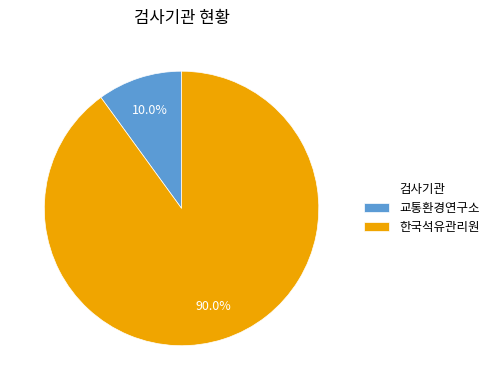

What percentage do 한국석유관리원 and 교통환경연구소 together represent?

100.0%